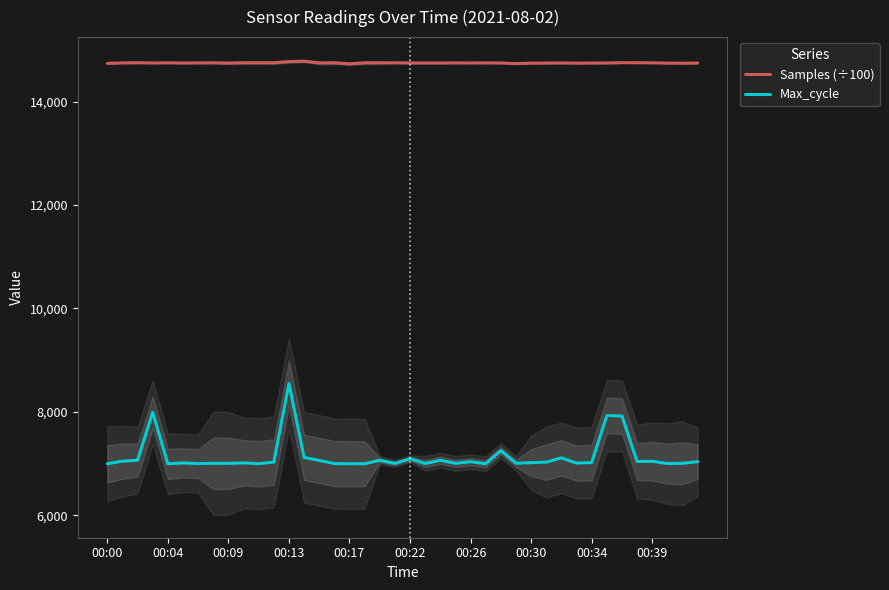

What is the minimum value for Max_cycle?

6999.0